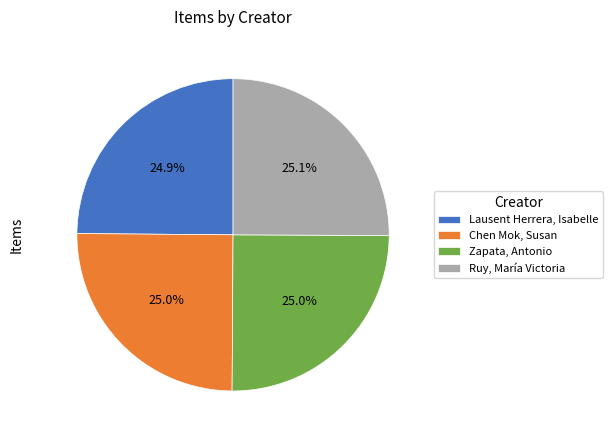

Approximately how many times larger is the value at Lausent Herrera, Isabelle compared to Chen Mok, Susan?

1.0